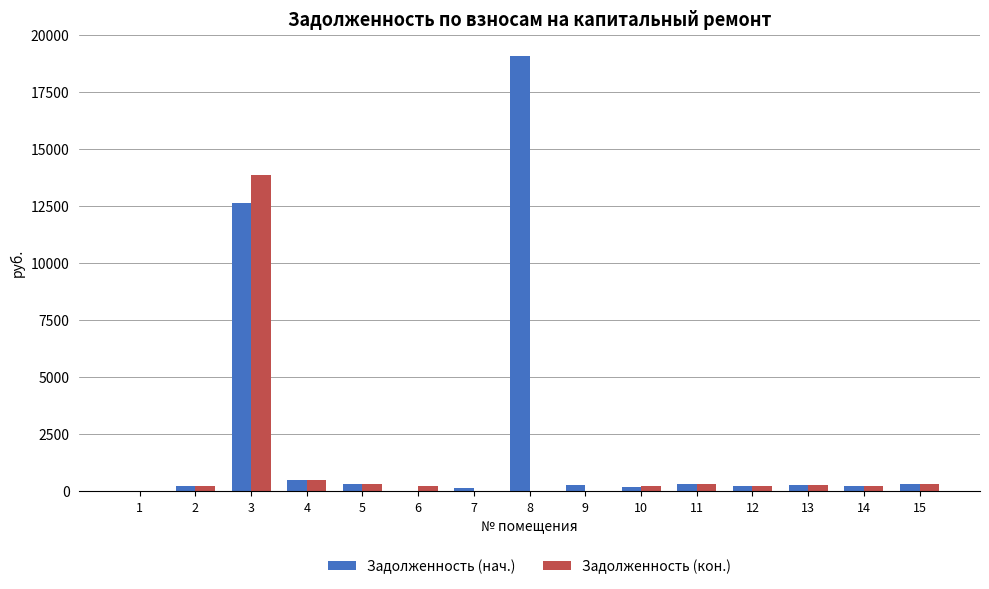

Which series changed the most between 3 and 11?

Задолженность (кон.)